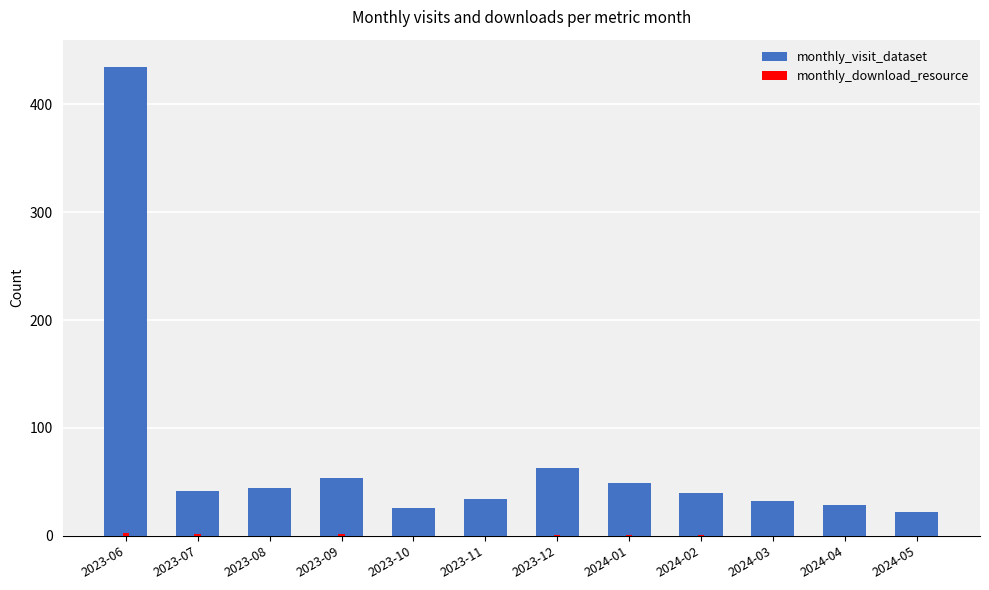

Which series has the widest spread of values?

monthly_visit_dataset